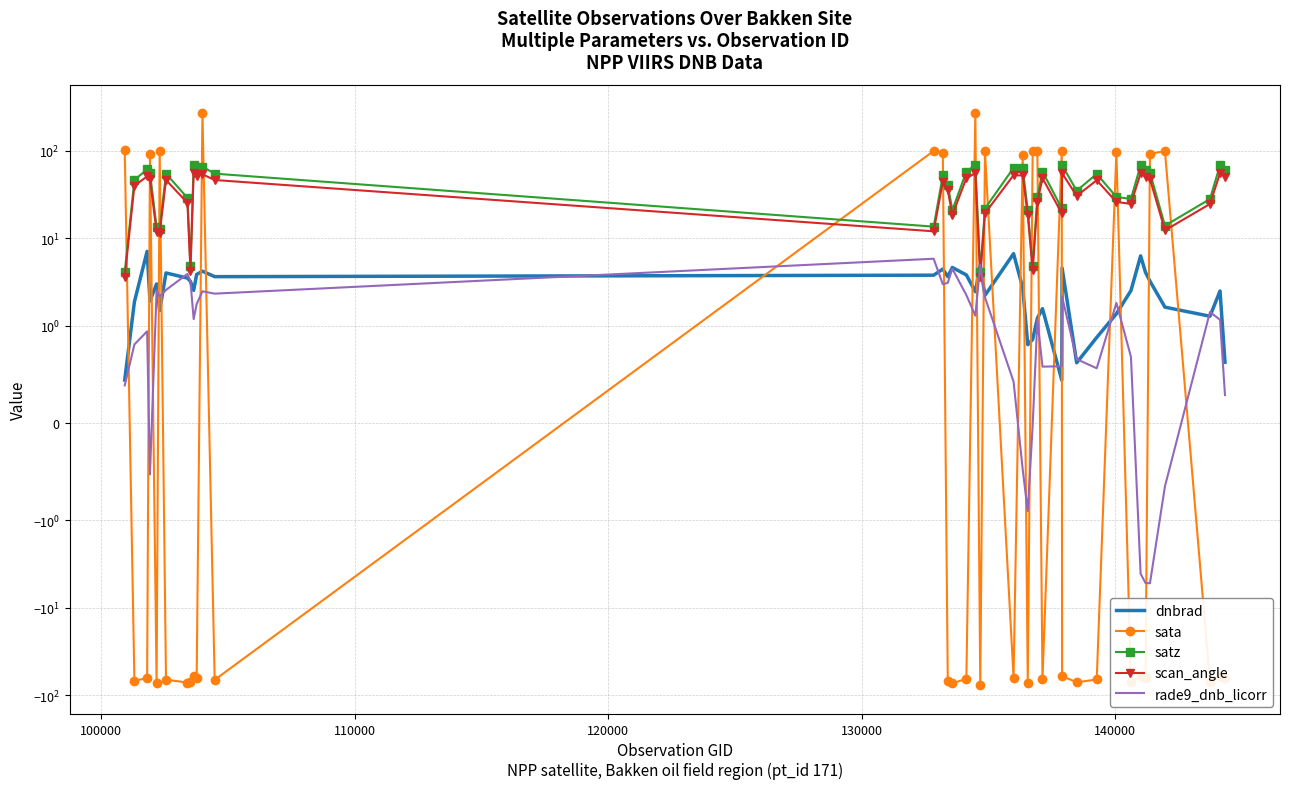

How many series are shown in this chart?

5